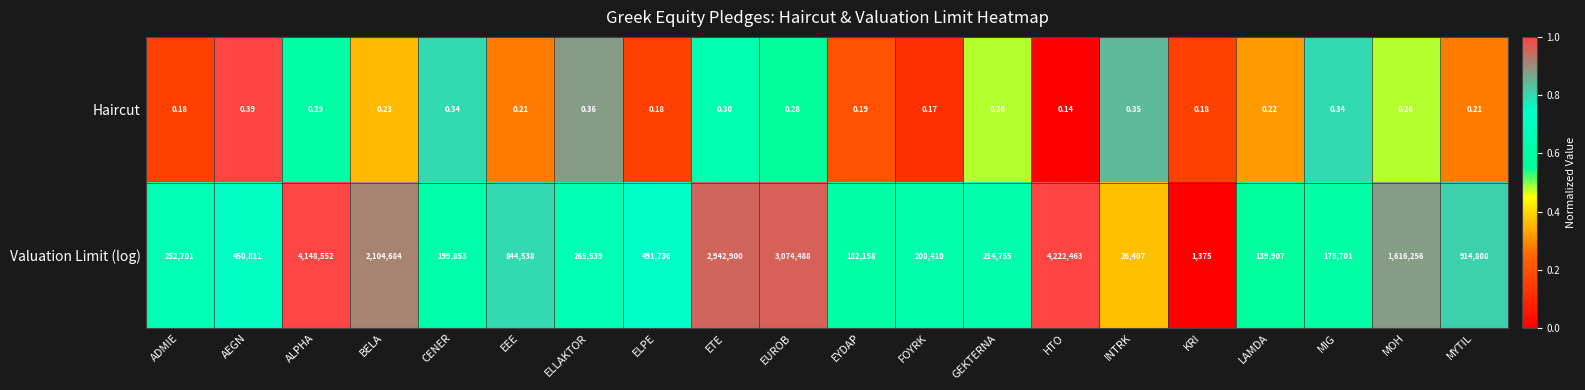

What is the spread (max minus min) of values at EYDAP?

182157.8